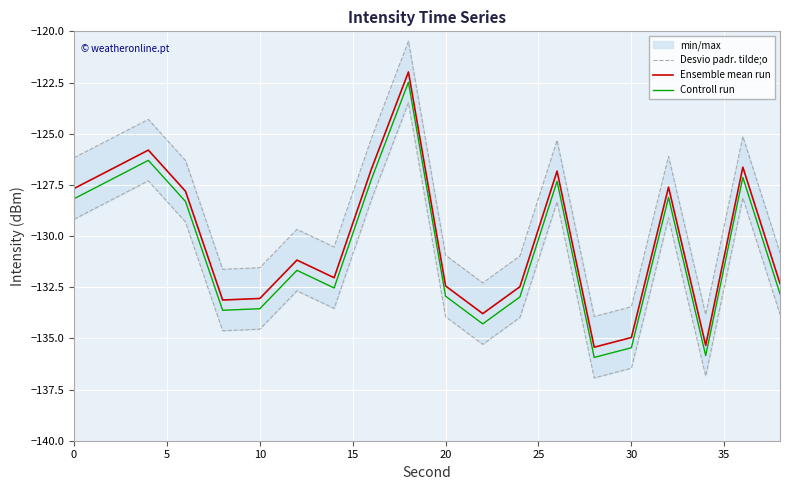

True or false: Controll run and Ensemble mean run cross at least once.

False